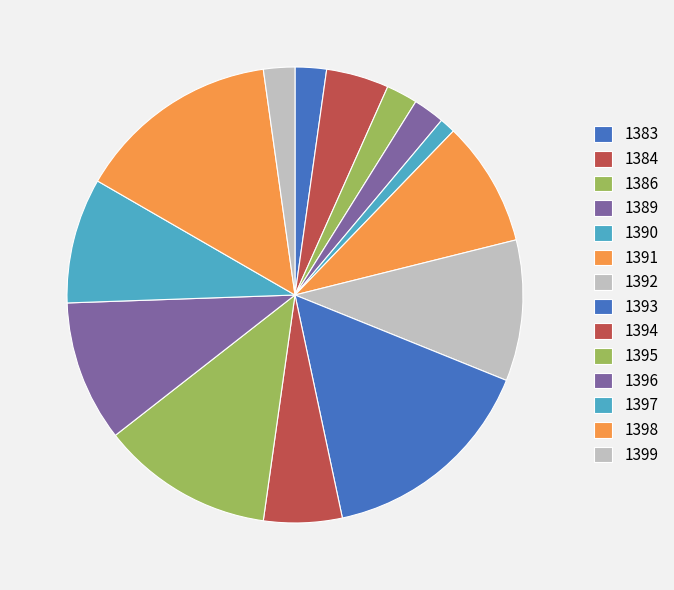

How many slices are in this pie chart?

14